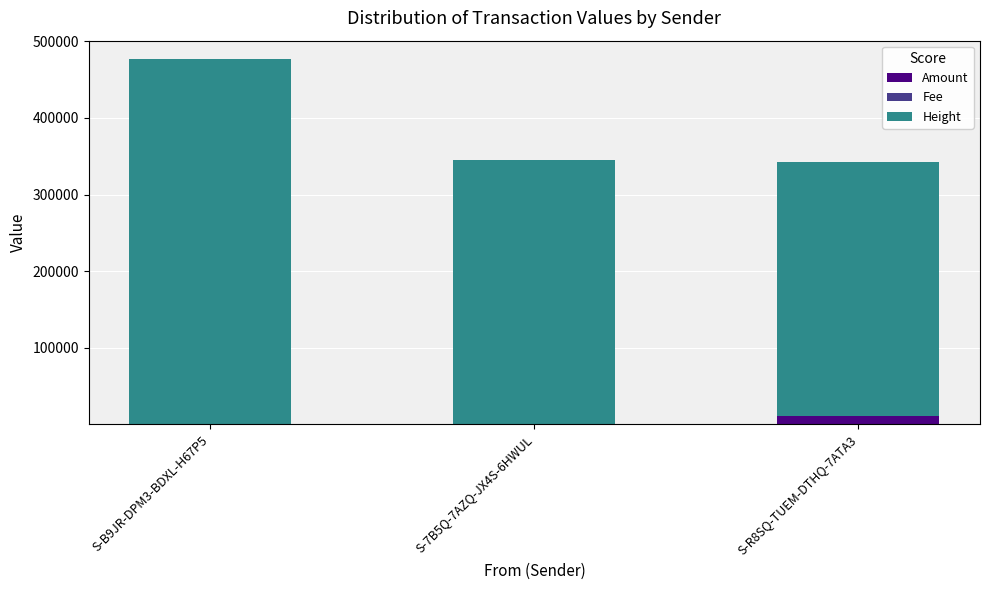

At which label is Amount closest to 5305?

S-7B5Q-7AZQ-JX4S-6HWUL